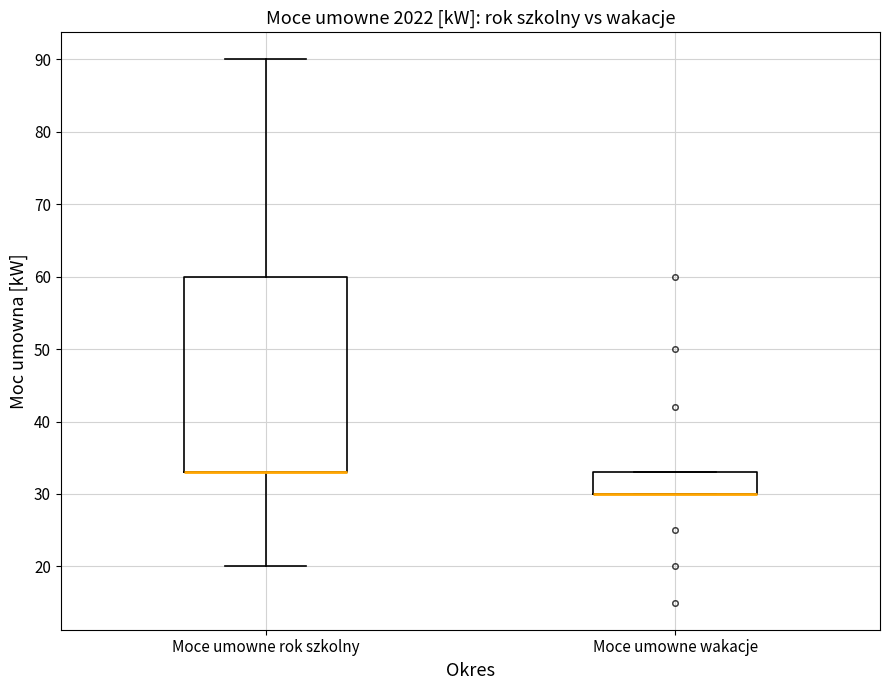

Which box is the tallest, from its lower edge to its upper edge?

Moce umowne rok szkolny